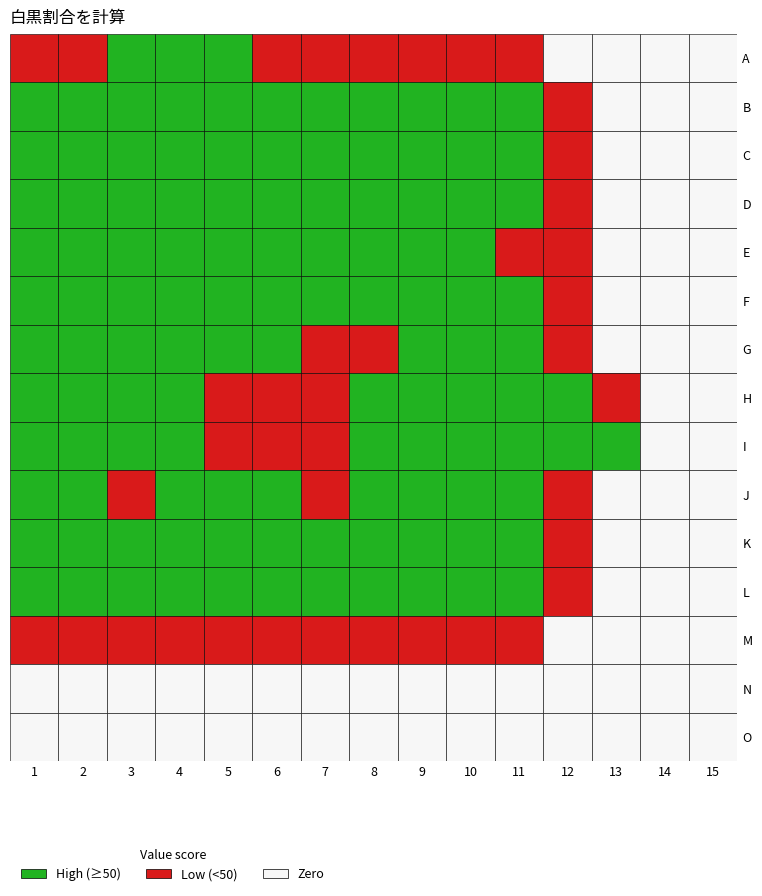

Count the number of data series in this chart.

15